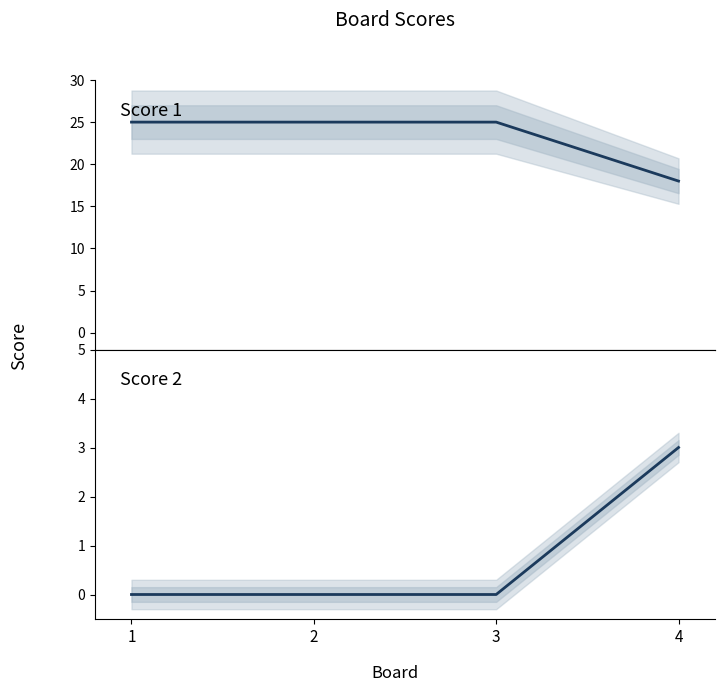

At which category does the chart reach its minimum across all series?

1